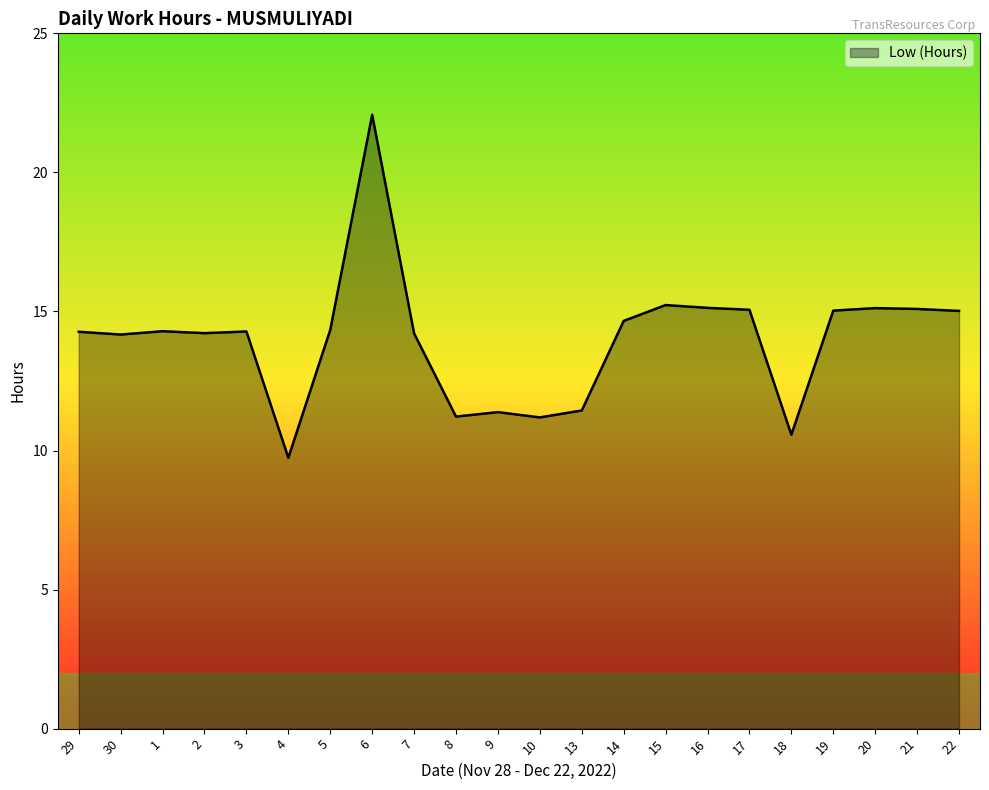

What is the ratio of the value at 21 to the value at 18?

1.4